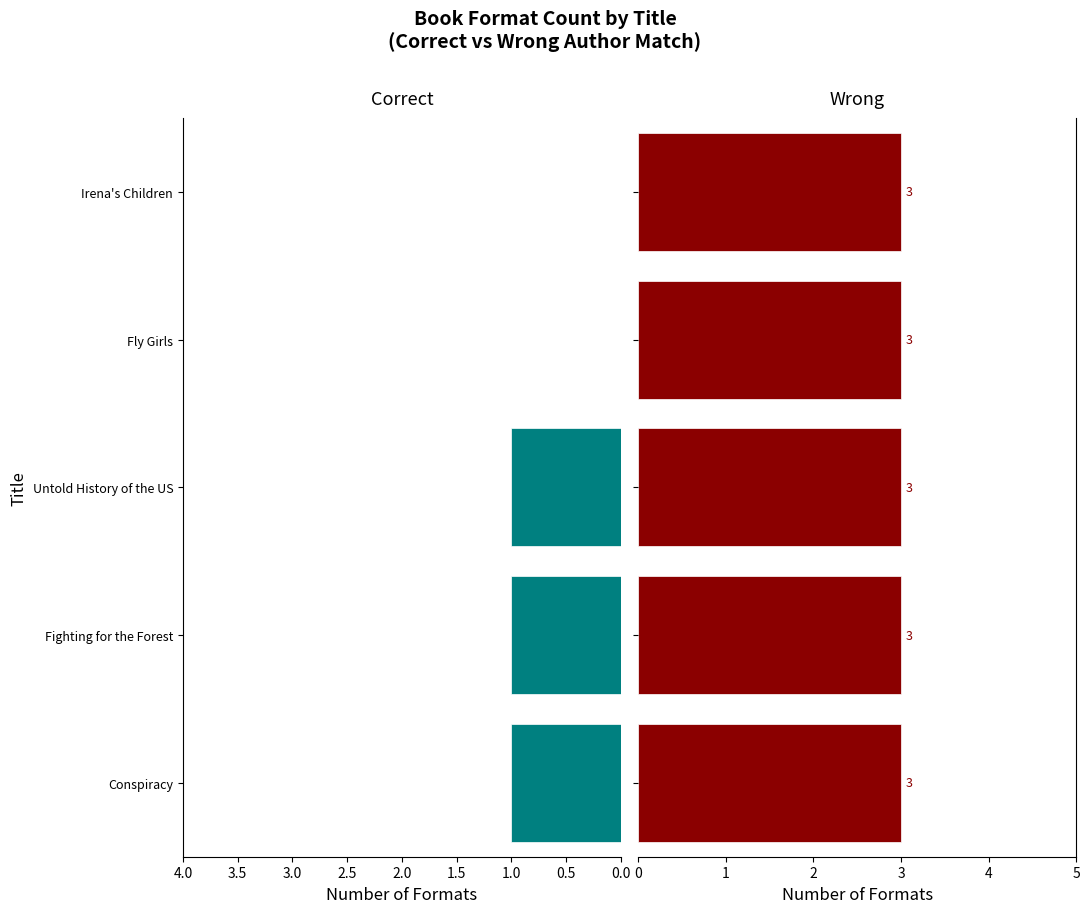

How many bars are there in each group?

2